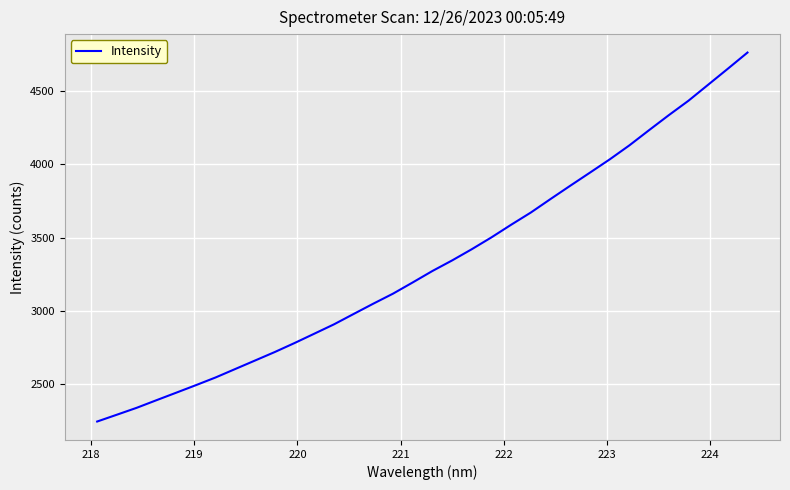

Does the chart display data point markers on the line(s)?

No